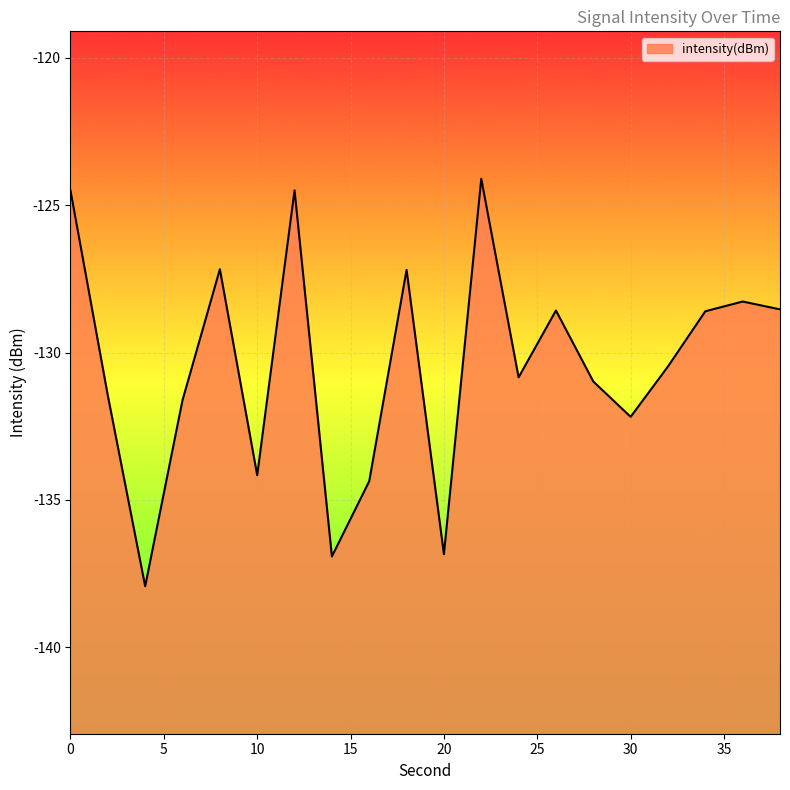

What is the smallest value displayed?

-137.9